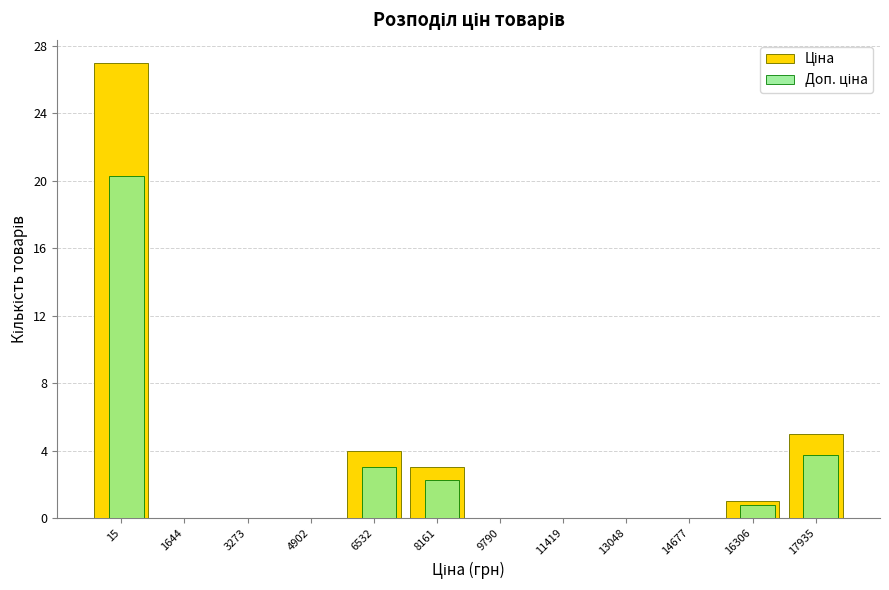

What is the maximum value shown in the chart?

27.0